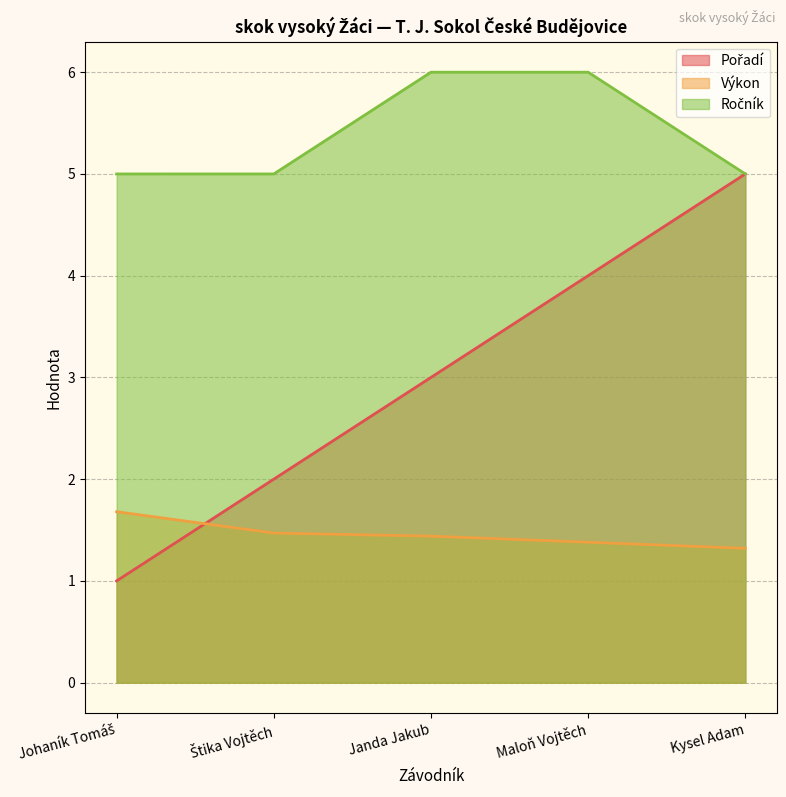

What is the difference between the maximum and minimum values in the Pořadí series?

4.0